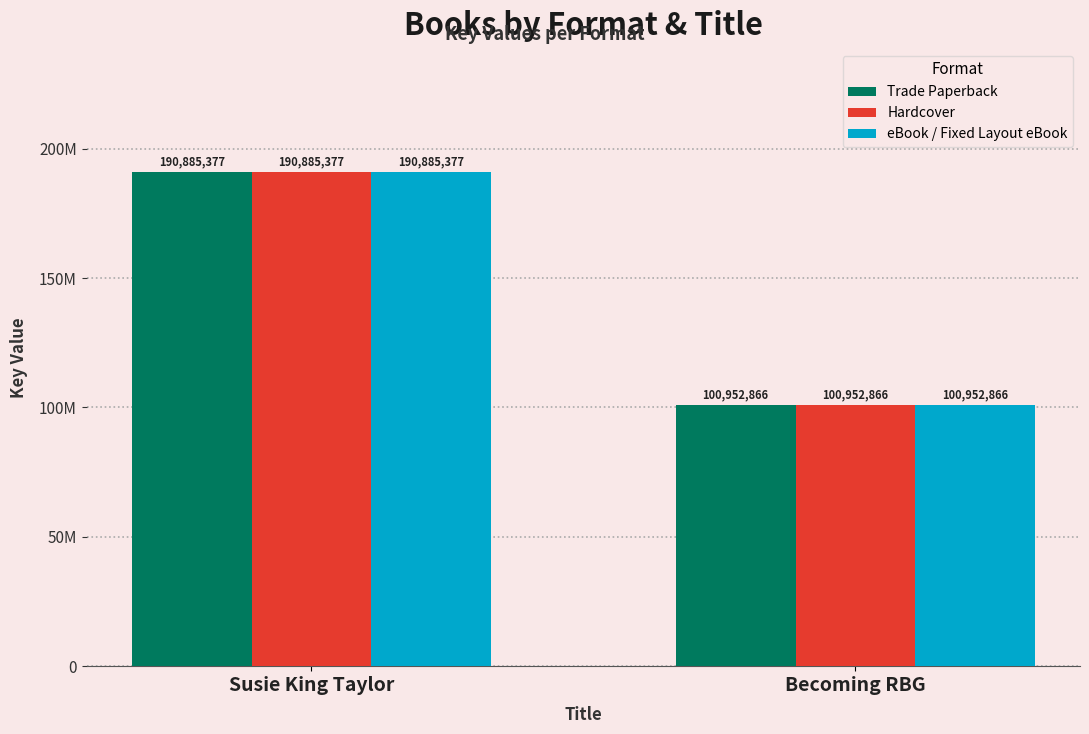

Reading left to right, transcribe all the data shown in this chart.

Trade Paperback: Susie King Taylor=190885377	Becoming RBG=100952866
Hardcover: Susie King Taylor=190885377	Becoming RBG=100952866
eBook / Fixed Layout eBook: Susie King Taylor=190885377	Becoming RBG=100952866